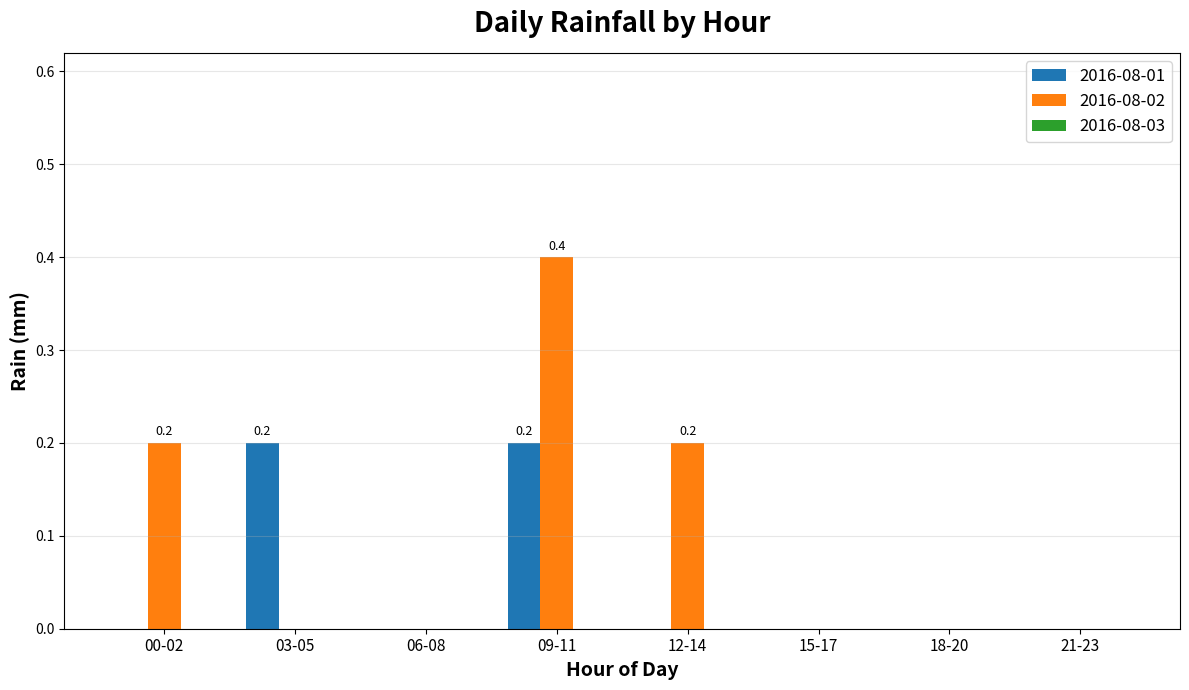

Between 09-11 and 15-17, which series saw the biggest shift?

2016-08-02